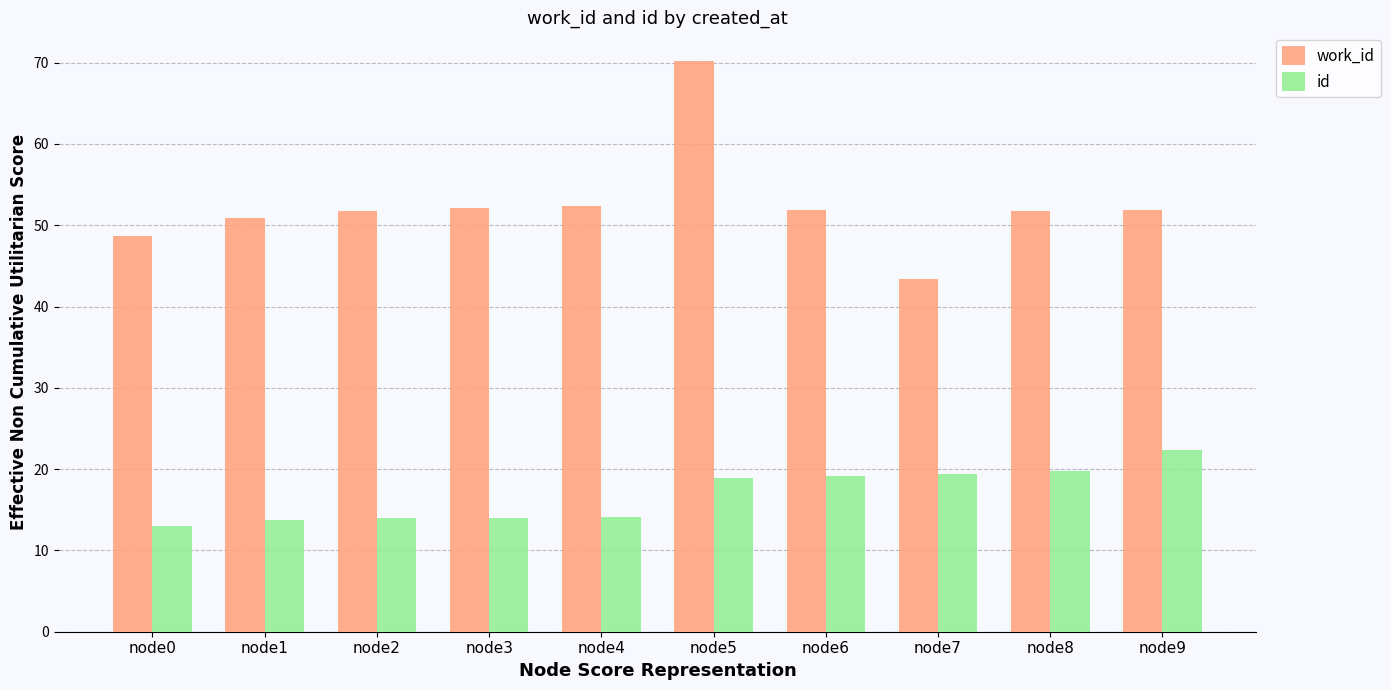

At node5, list the series in order from largest to smallest.

work_id, id